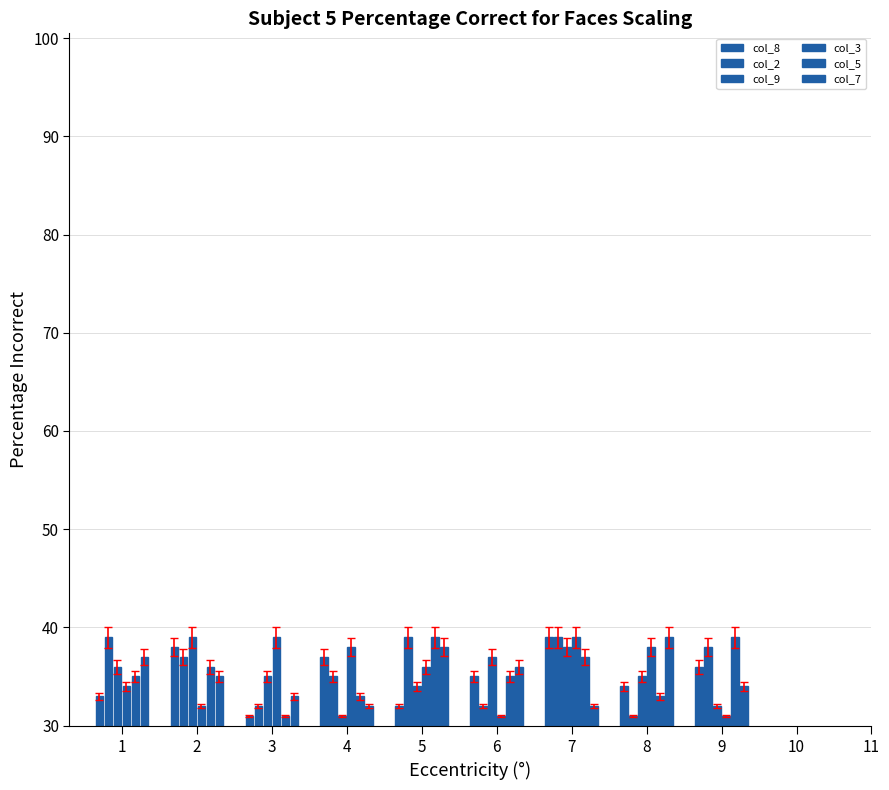

What are all the series names shown in the legend?

col_8, col_2, col_9, col_3, col_5, col_7